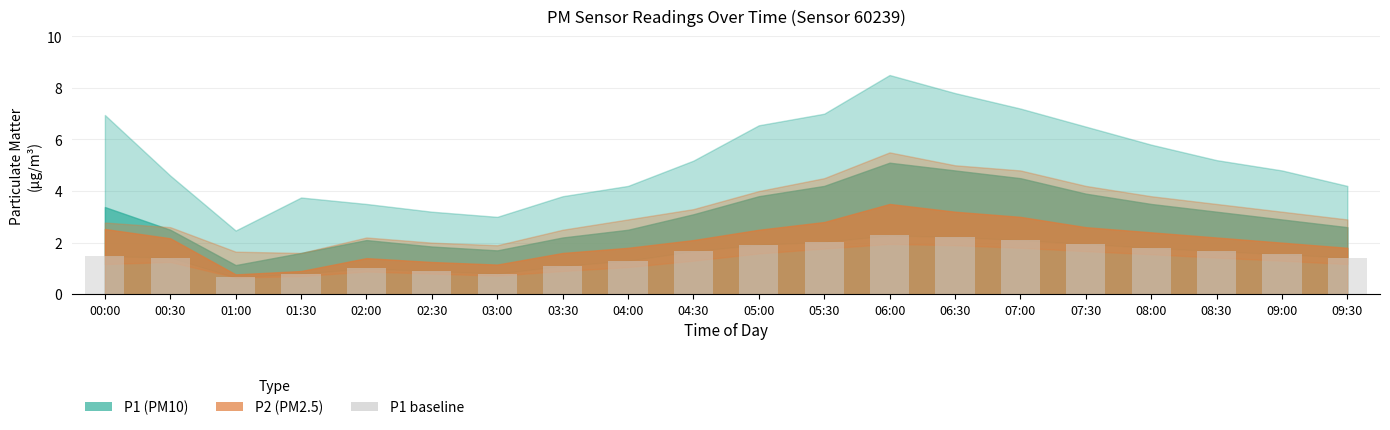

What is the average value?

1.5